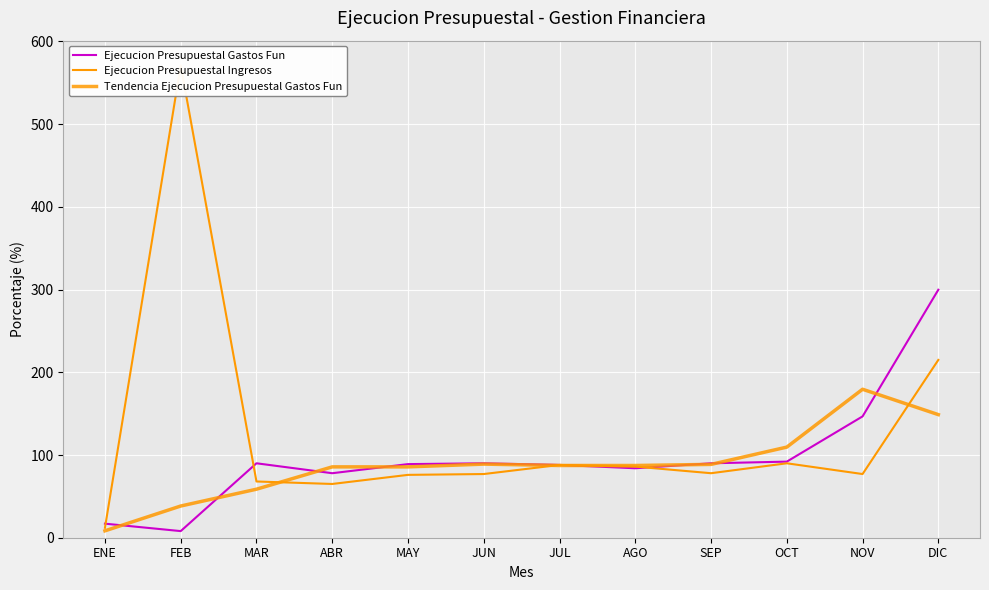

How many times do Ejecucion Presupuestal Gastos Fun and Tendencia Ejecucion Presupuestal Gastos Fun cross each other?

8